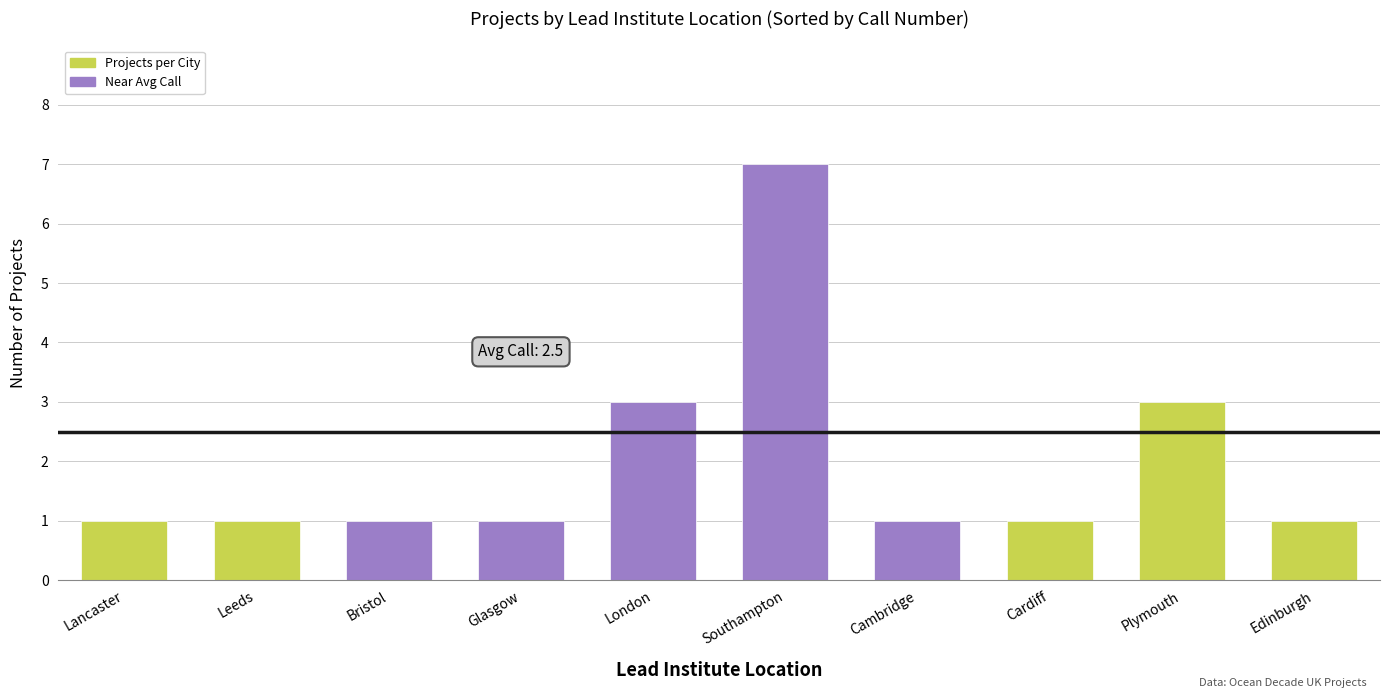

True or false: the data shows 2 at Lancaster.

False